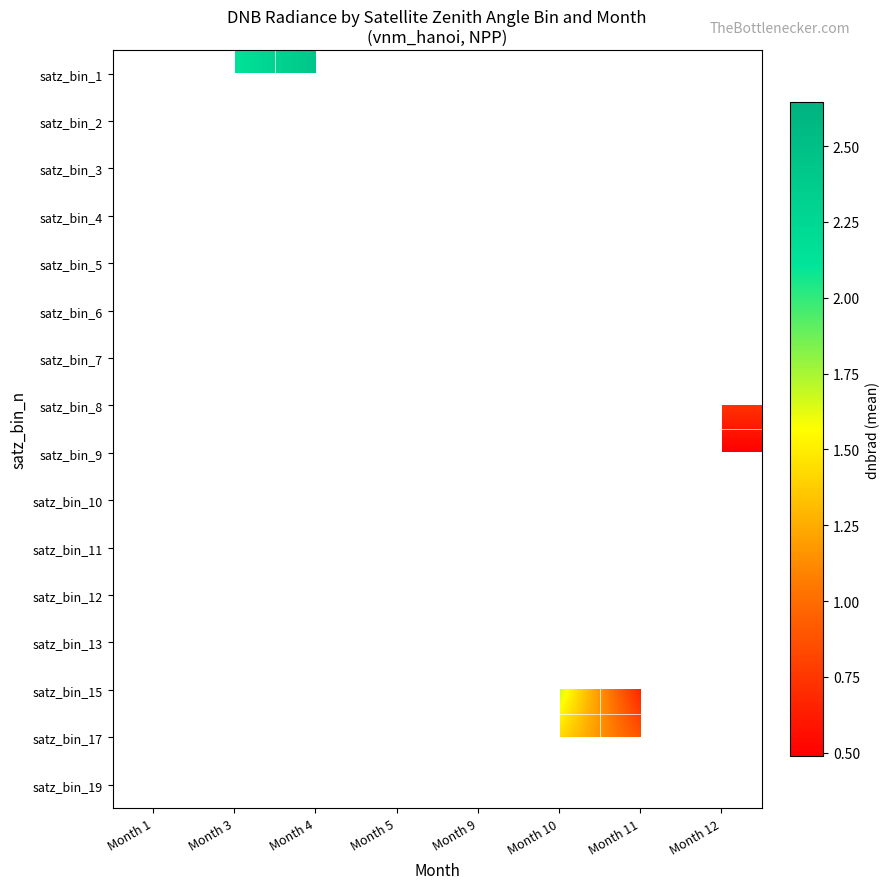

Which has a higher value, Month 1 or Month 9?

Month 9